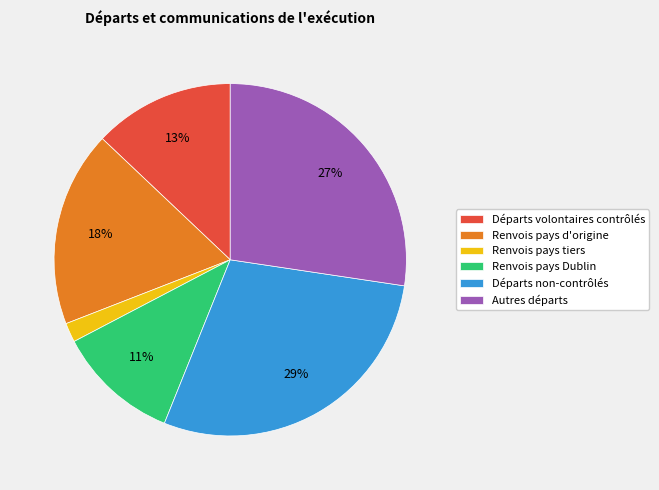

Combined, do Départs volontaires contrôlés and Renvois pays tiers account for over 50%?

No